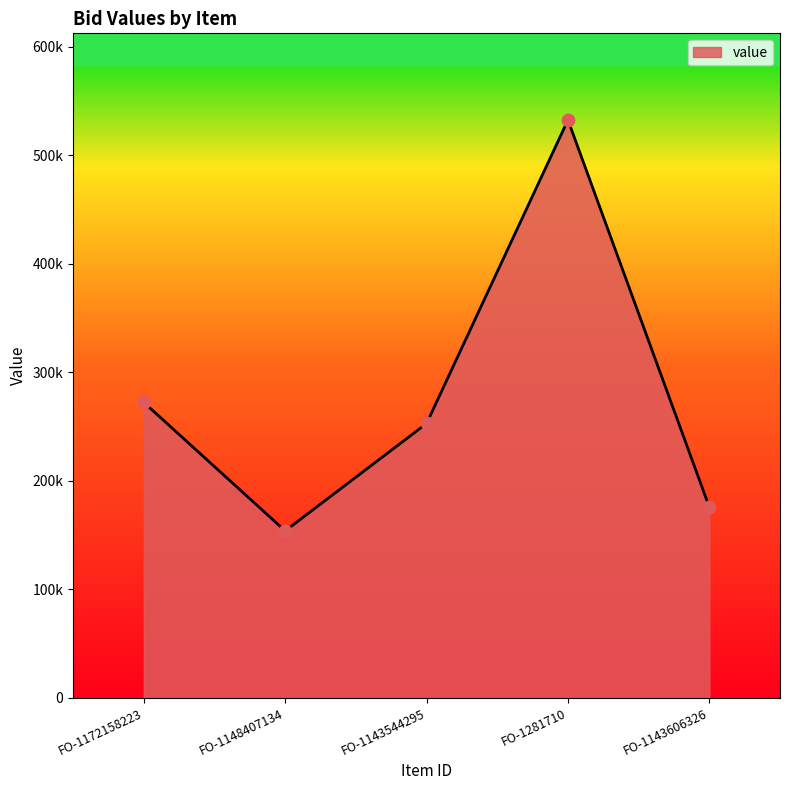

Between FO-1143606326 and FO-1281710, which is larger?

FO-1281710